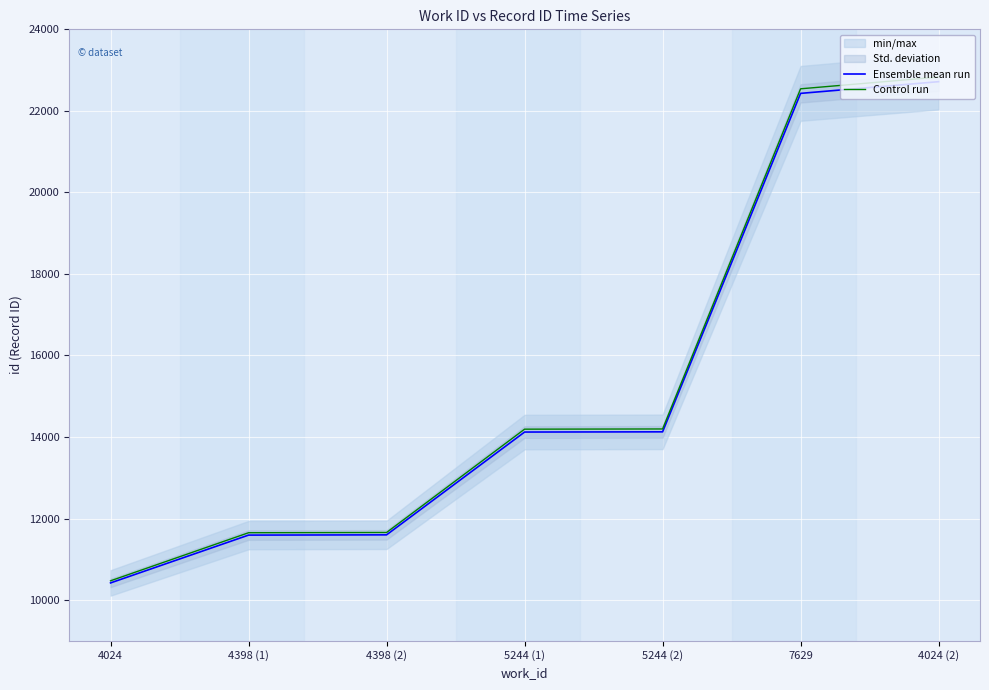

What is the sum of the Control run values at 7629 and 4024 (2)?

45370.7